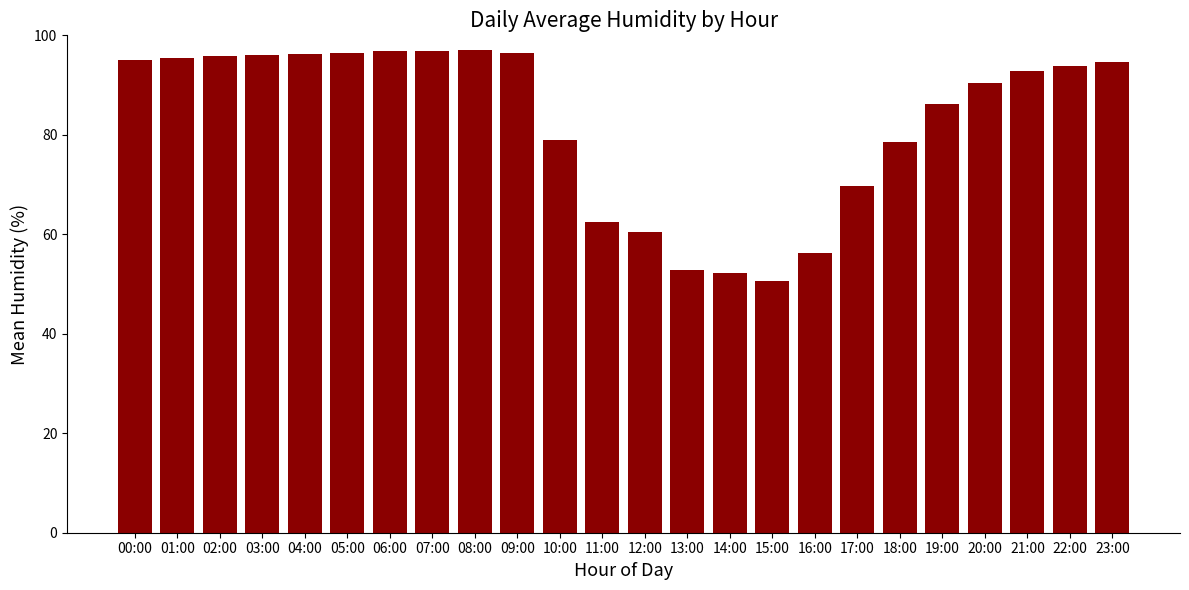

True or false: the data shows 44.9 at 09:00.

False